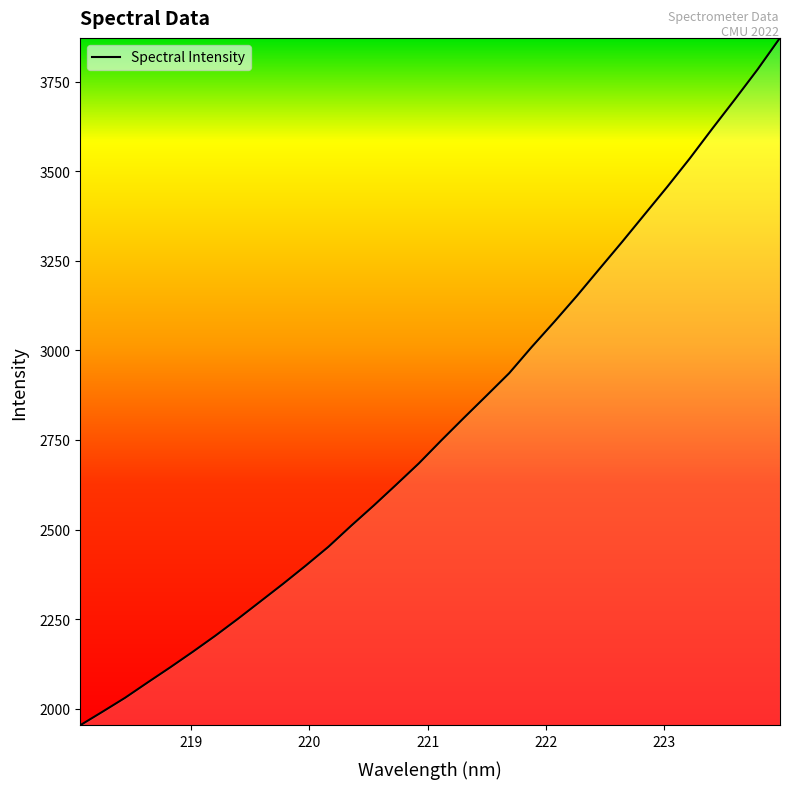

What is the greatest value displayed?

3872.7